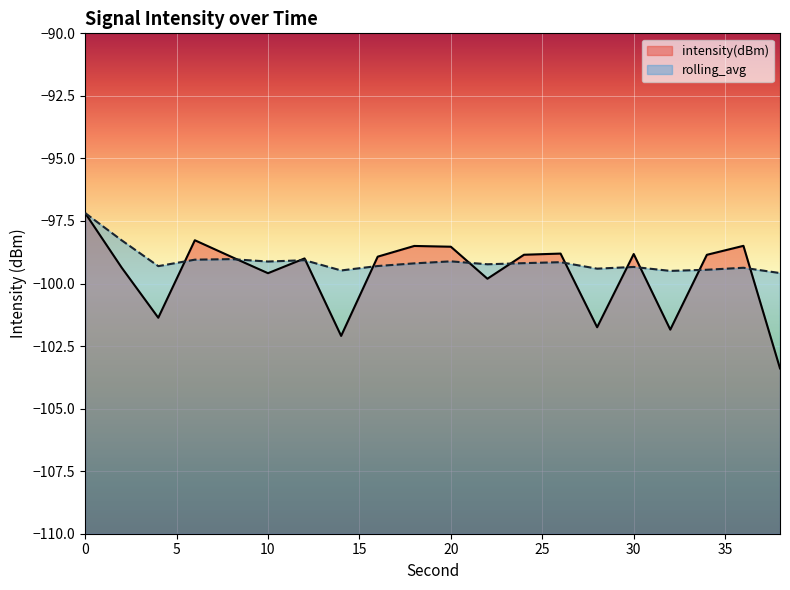

How many lines are shown in the chart?

2